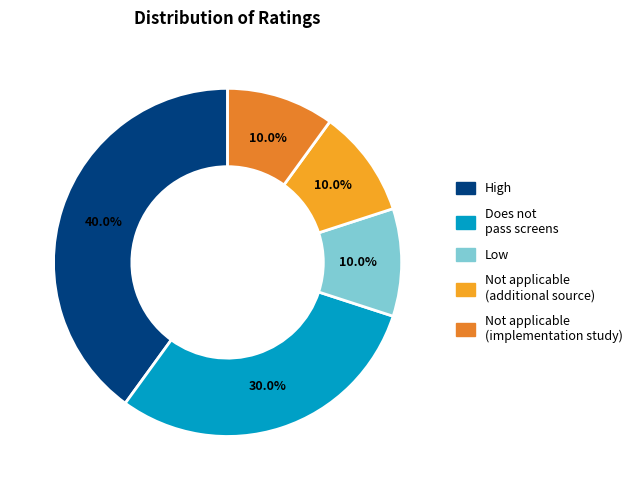

Rank the categories by value from lowest to highest.

Low, Not applicable (NA) - additional source, Not applicable (NA) - implementation study, Does not pass screens, High